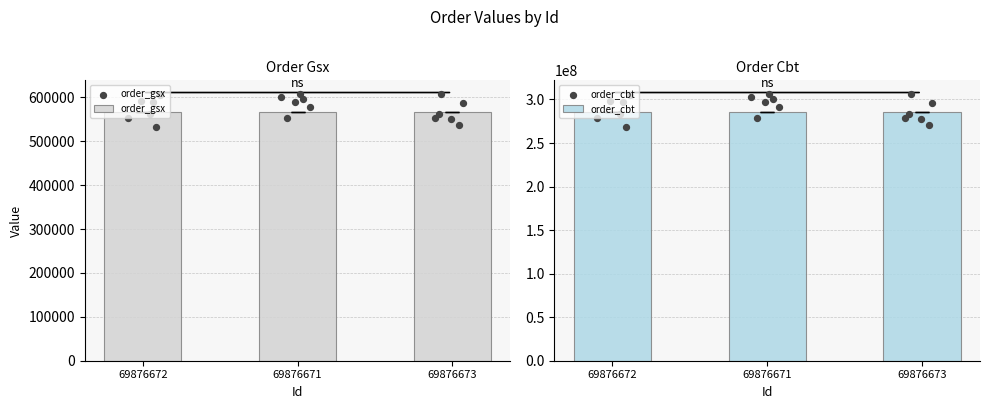

Is the value of order_gsx at 69876672 greater than the value of order_cbt at 3?

No